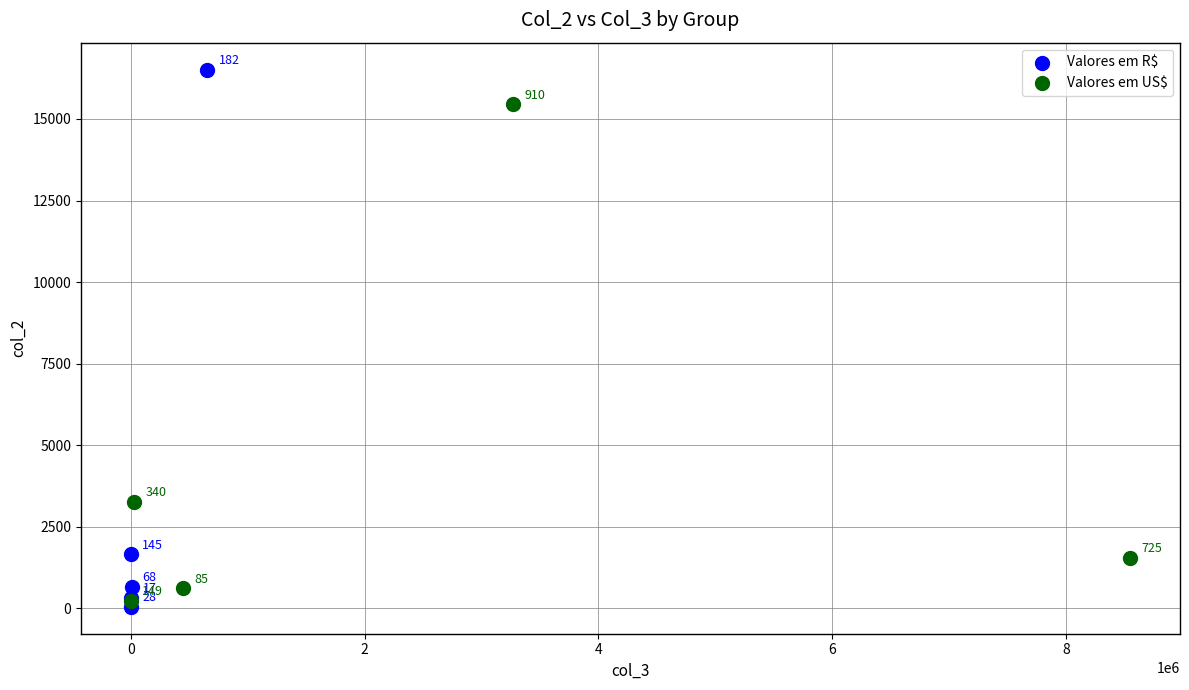

What are all the series names shown in the legend?

Valores em R$, Valores em US$